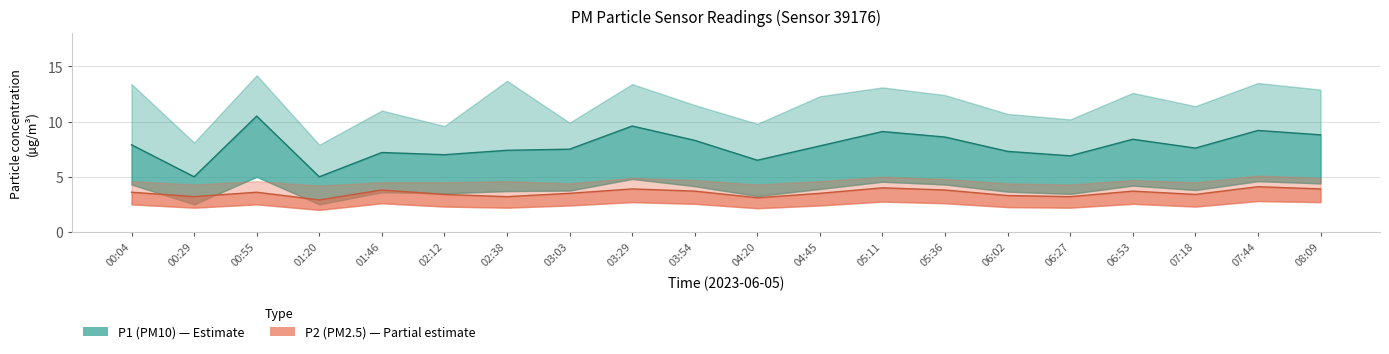

What is the label of the 8th point from the left?

03:03